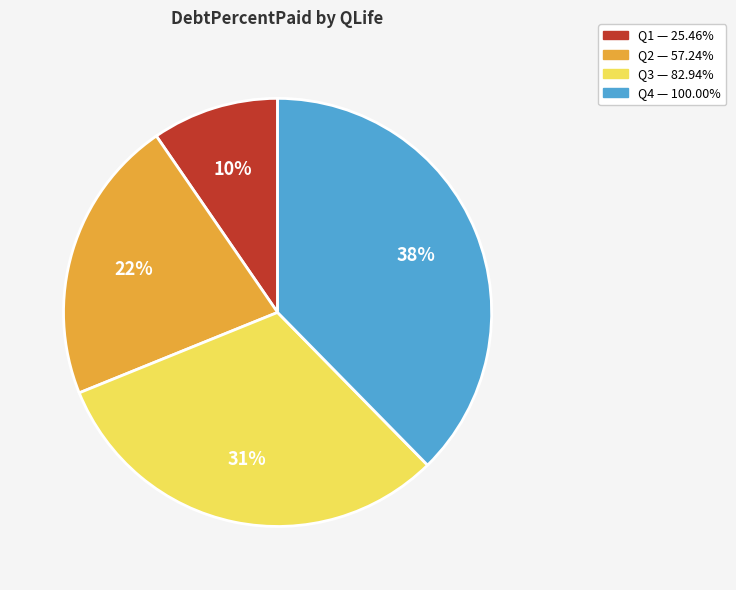

What percentage is the Q3 slice, to the nearest percent?

31%